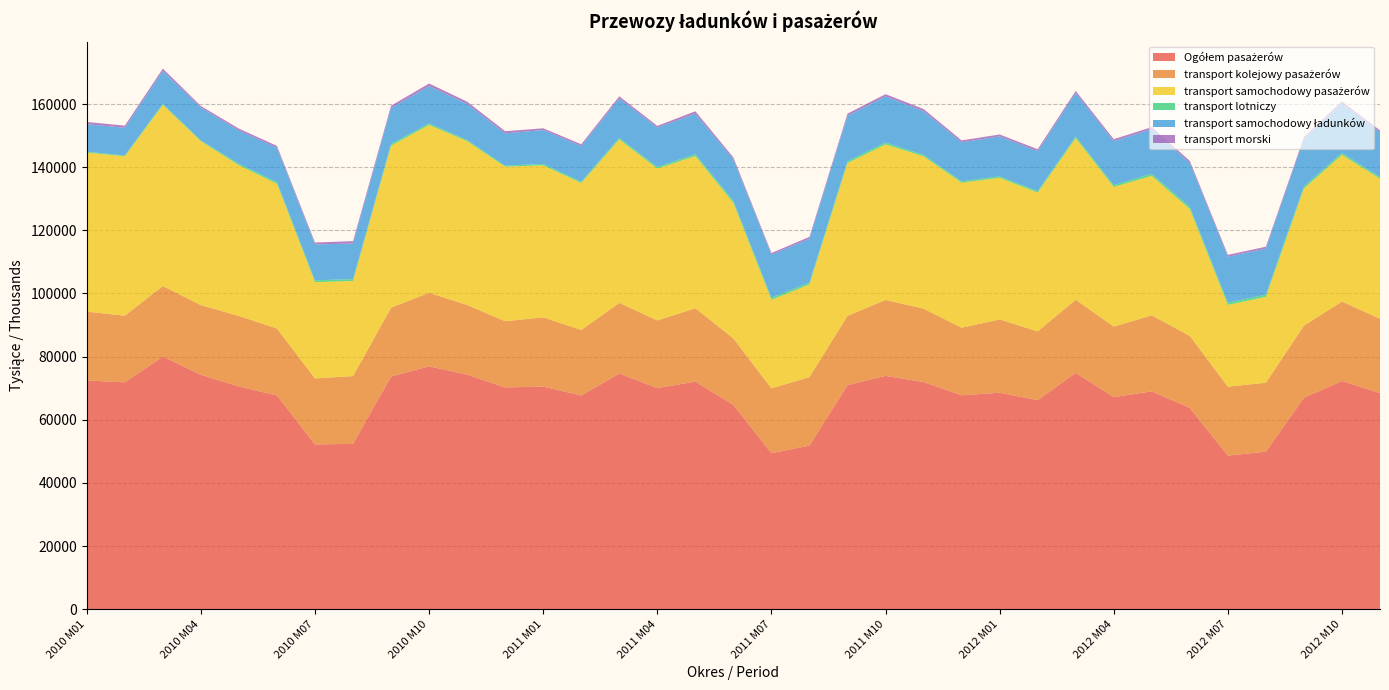

Reading left to right, what are all the values shown in this chart?

Ogółem pasażerów: 2010 M01=72454	2010 M02=71860	2010 M03=80043	2010 M04=74245	2010 M05=70563	2010 M06=67701	2010 M07=52201	2010 M08=52380	2010 M09=73698	2010 M10=76944	2010 M11=74312	2010 M12=70250	2011 M01=70512	2011 M02=67703	2011 M03=74645	2011 M04=70037	2011 M05=72097	2011 M06=64725	2011 M07=49437	2011 M08=51833	2011 M09=70984	2011 M10=73916	2011 M11=71959	2011 M12=67775	2012 M01=68570	2012 M02=66221	2012 M03=74869	2012 M04=67183	2012 M05=68999	2012 M06=63762	2012 M07=48655	2012 M08=49923	2012 M09=67003	2012 M10=72291	2012 M11=68443
transport kolejowy pasażerów: 2010 M01=21789	2010 M02=21111	2010 M03=22315	2010 M04=22074	2010 M05=22319	2010 M06=21218	2010 M07=20906	2010 M08=21465	2010 M09=21822	2010 M10=23267	2010 M11=22048	2010 M12=20964	2011 M01=21939	2011 M02=20727	2011 M03=22386	2011 M04=21425	2011 M05=23236	2011 M06=21043	2011 M07=20513	2011 M08=21707	2011 M09=21938	2011 M10=24038	2011 M11=23256	2011 M12=21387	2012 M01=23207	2012 M02=21767	2012 M03=23167	2012 M04=22337	2012 M05=24074	2012 M06=22804	2012 M07=21840	2012 M08=21819	2012 M09=22815	2012 M10=25149	2012 M11=23558
transport samochodowy pasażerów: 2010 M01=50388	2010 M02=50494	2010 M03=57381	2010 M04=51907	2010 M05=47726	2010 M06=45840	2010 M07=30475	2010 M08=30130	2010 M09=51283	2010 M10=53187	2010 M11=51893	2010 M12=48948	2011 M01=48134	2011 M02=46569	2011 M03=51775	2011 M04=48093	2011 M05=48203	2011 M06=42912	2011 M07=28047	2011 M08=29340	2011 M09=48371	2011 M10=49268	2011 M11=48245	2011 M12=45928	2012 M01=44874	2012 M02=43966	2012 M03=51172	2012 M04=44234	2012 M05=44183	2012 M06=40167	2012 M07=25894	2012 M08=27198	2012 M09=43433	2012 M10=46477	2012 M11=44360
transport lotniczy: 2010 M01=267	2010 M02=248	2010 M03=338	2010 M04=245	2010 M05=460	2010 M06=533	2010 M07=602	2010 M08=582	2010 M09=551	2010 M10=472	2010 M11=363	2010 M12=329	2011 M01=432	2011 M02=404	2011 M03=478	2011 M04=506	2011 M05=606	2011 M06=661	2011 M07=689	2011 M08=602	2011 M09=636	2011 M10=595	2011 M11=442	2011 M12=440	2012 M01=472	2012 M02=478	2012 M03=513	2012 M04=581	2012 M05=656	2012 M06=701	2012 M07=719	2012 M08=714	2012 M09=699	2012 M10=641	2012 M11=509
transport samochodowy ładunków: 2010 M01=8722	2010 M02=8781	2010 M03=10426	2010 M04=10359	2010 M05=10555	2010 M06=10857	2010 M07=11350	2010 M08=11274	2010 M09=11396	2010 M10=11813	2010 M11=11420	2010 M12=10205	2011 M01=10754	2011 M02=11289	2011 M03=12492	2011 M04=12479	2011 M05=12801	2011 M06=13099	2011 M07=13622	2011 M08=13837	2011 M09=14321	2011 M10=14627	2011 M11=13824	2011 M12=12356	2012 M01=12633	2012 M02=12634	2012 M03=13766	2012 M04=13902	2012 M05=14132	2012 M06=13898	2012 M07=14526	2012 M08=14575	2012 M09=14995	2012 M10=15586	2012 M11=14138
transport morski: 2010 M01=702	2010 M02=657	2010 M03=715	2010 M04=542	2010 M05=586	2010 M06=598	2010 M07=602	2010 M08=746	2010 M09=725	2010 M10=815	2010 M11=712	2010 M12=697	2011 M01=546	2011 M02=572	2011 M03=672	2011 M04=538	2011 M05=766	2011 M06=645	2011 M07=508	2011 M08=614	2011 M09=702	2011 M10=678	2011 M11=693	2011 M12=598	2012 M01=599	2012 M02=619	2012 M03=659	2012 M04=635	2012 M05=632	2012 M06=659	2012 M07=602	2012 M08=585	2012 M09=587	2012 M10=671	2012 M11=646